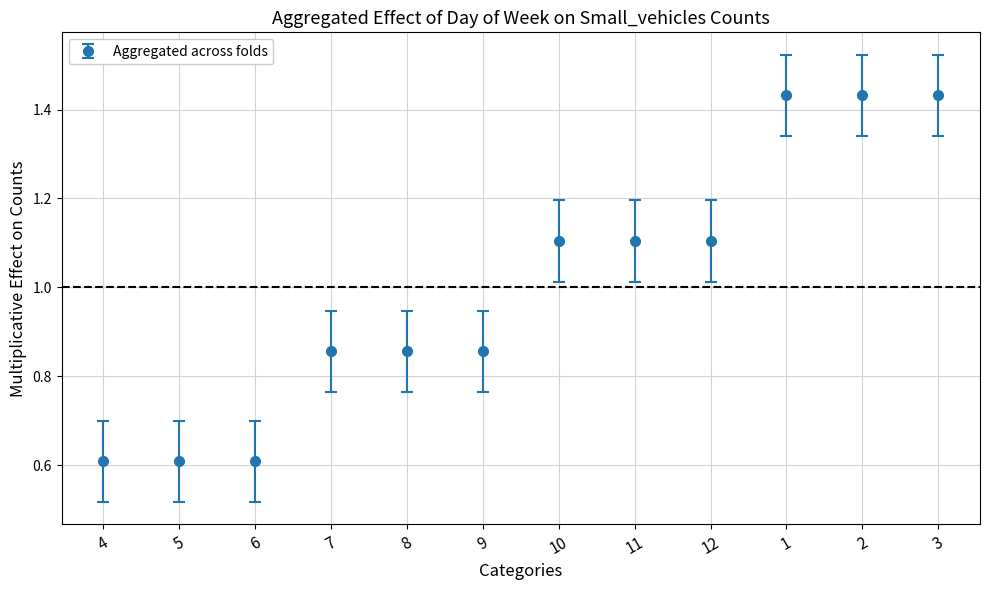

Is it true that the value at 10 is 1.1?

True